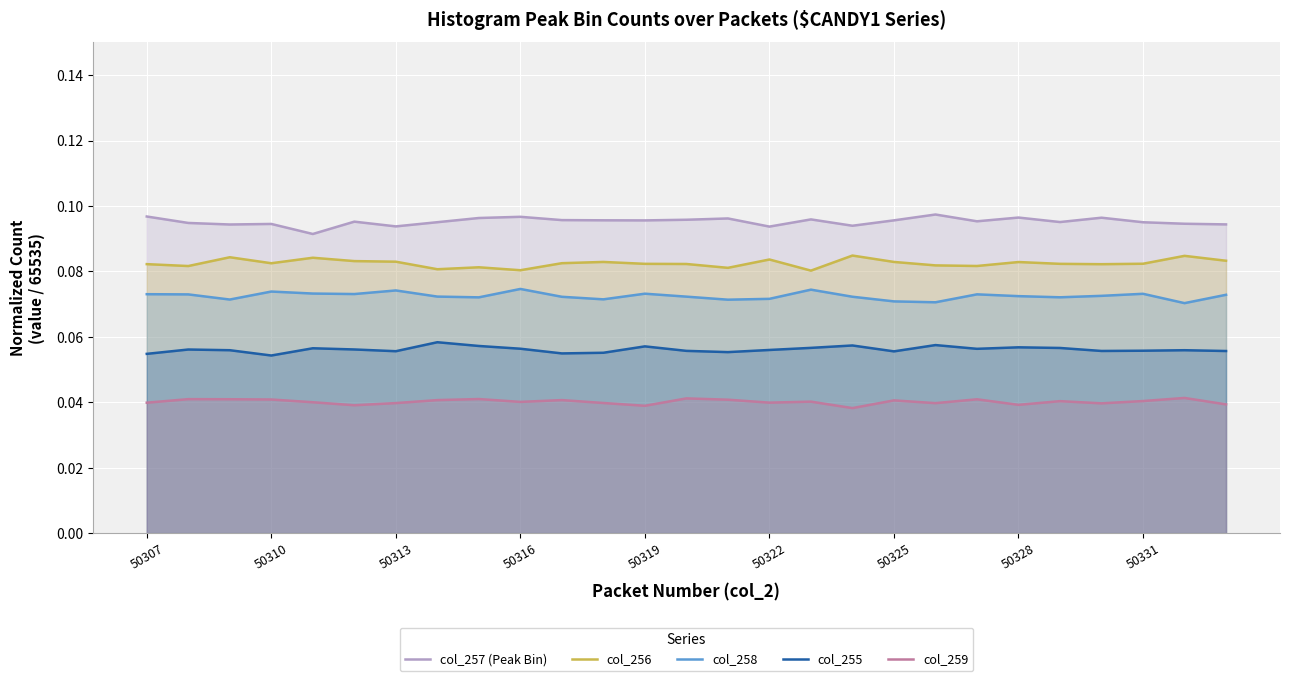

How many lines are shown in the chart?

5